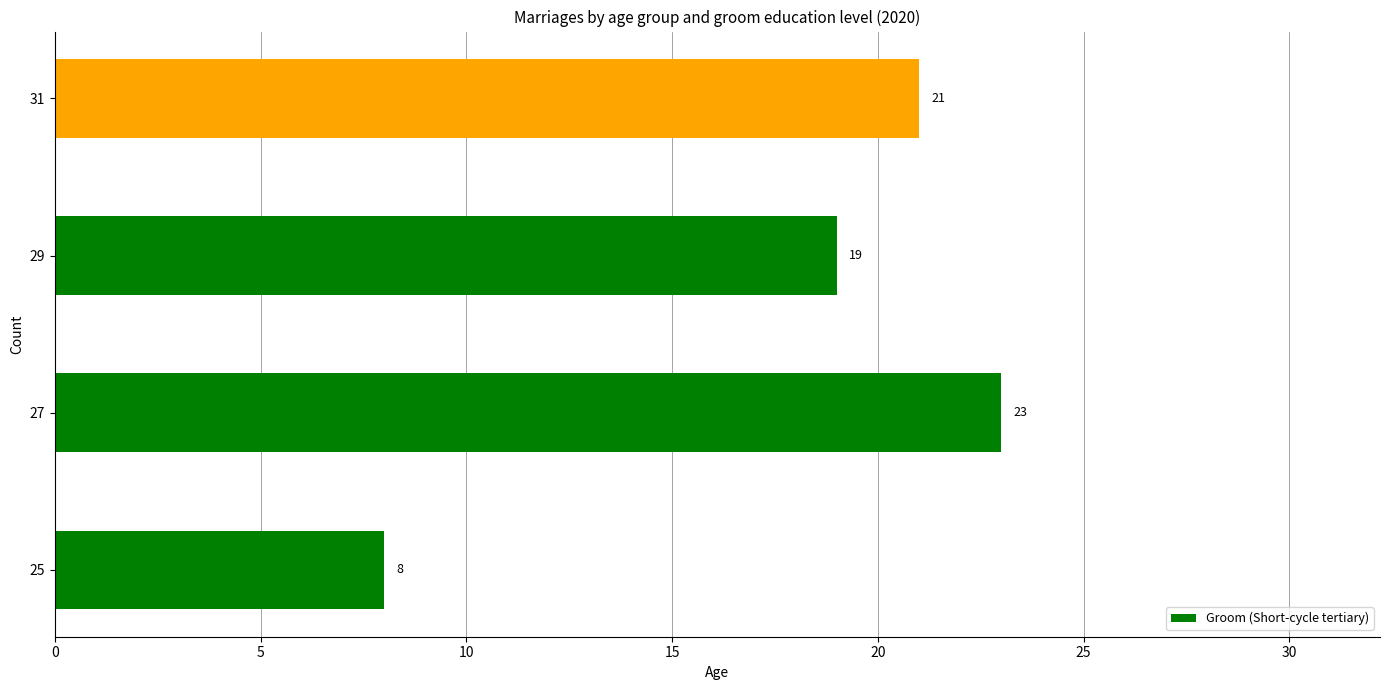

How many series are shown in this chart?

1